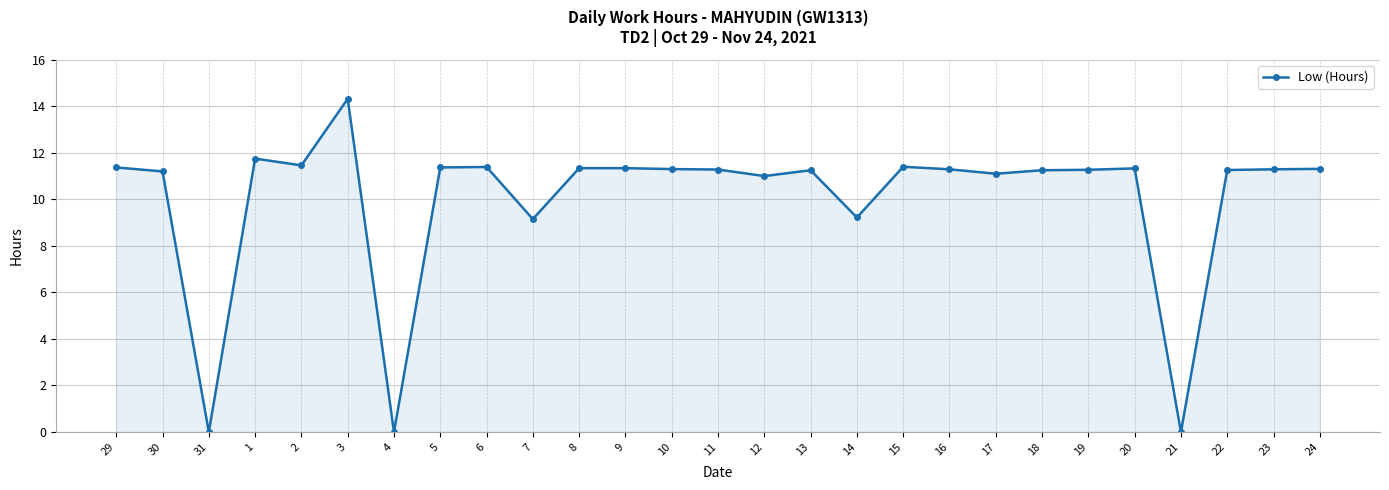

Is it true that the value at 1 is 11.8?

True